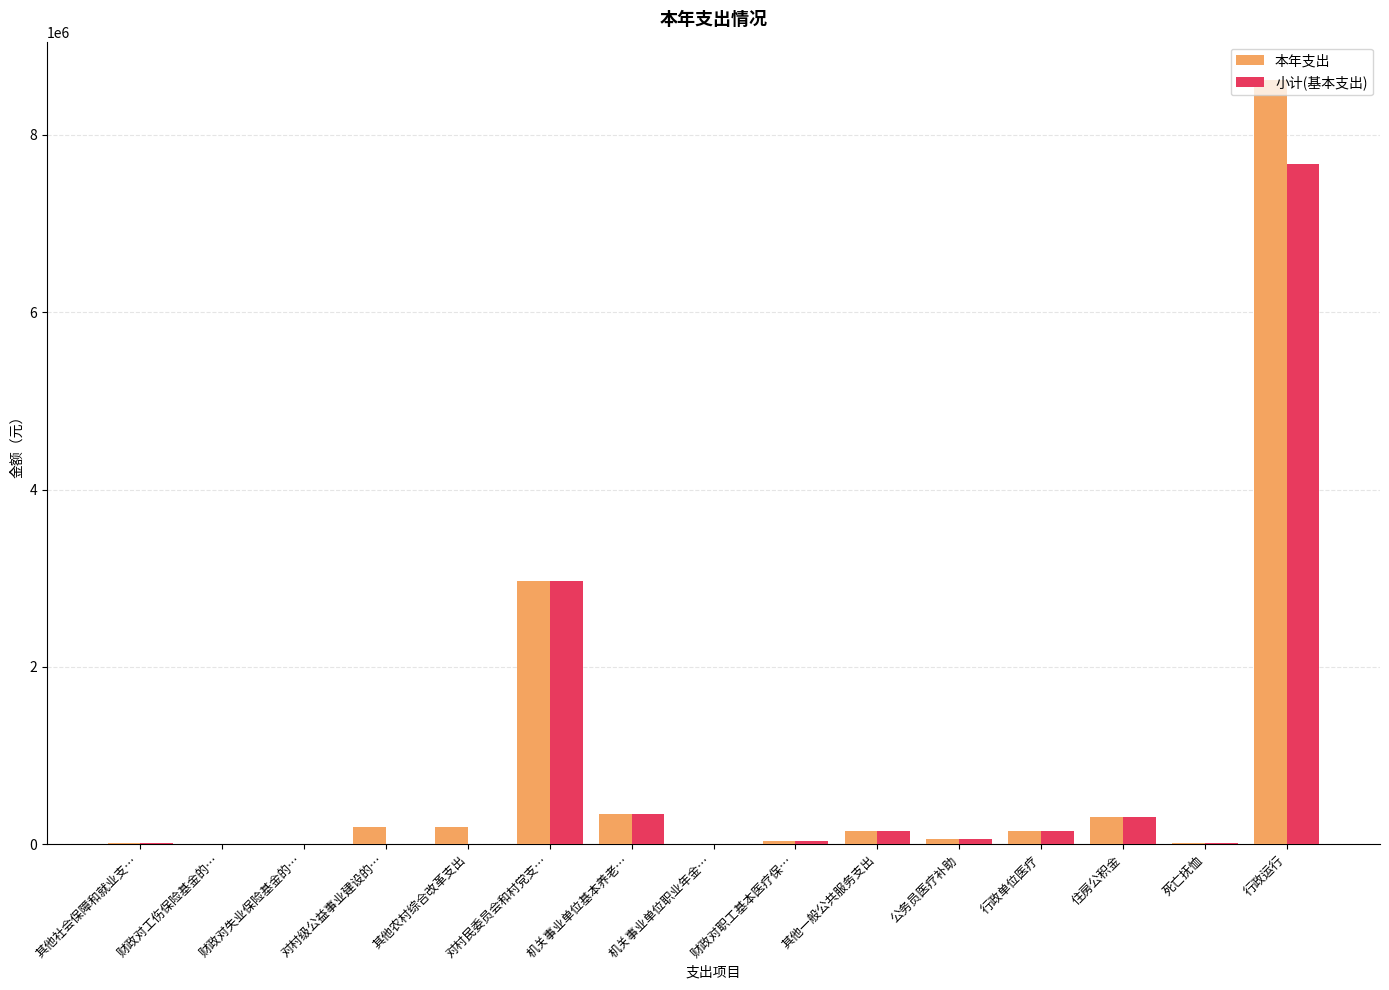

Are the bars horizontal?

No